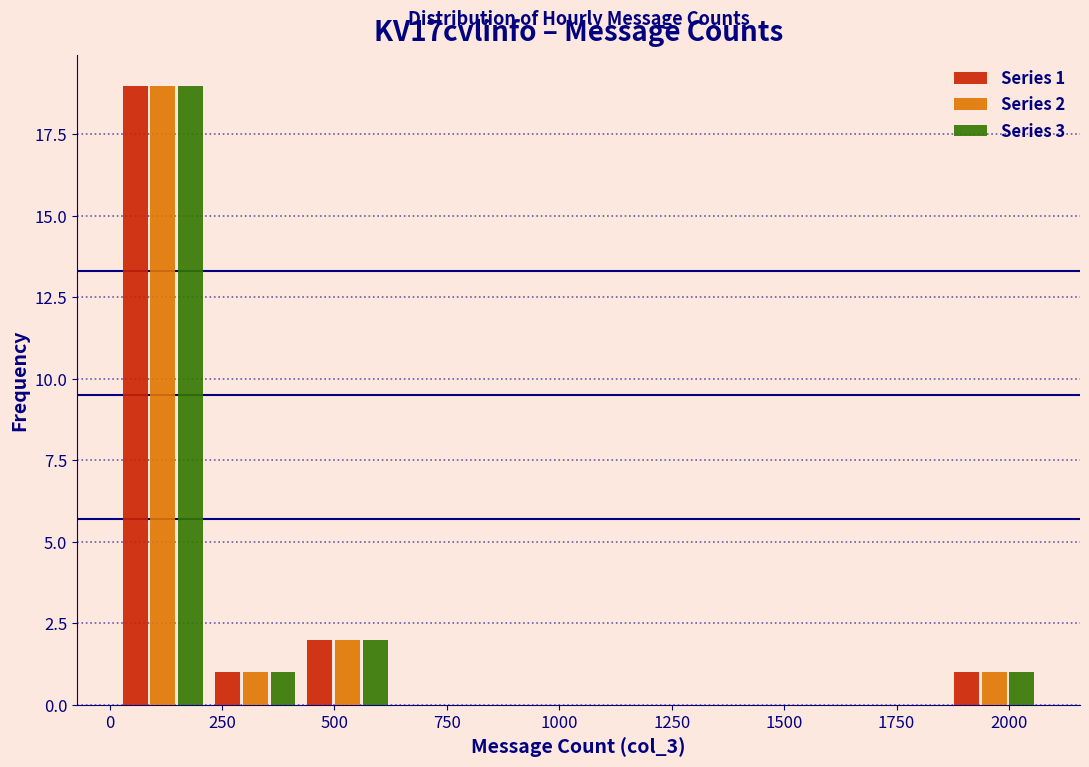

In the Series 3 series, which range on the x-axis has the tallest bar?

0 to 200